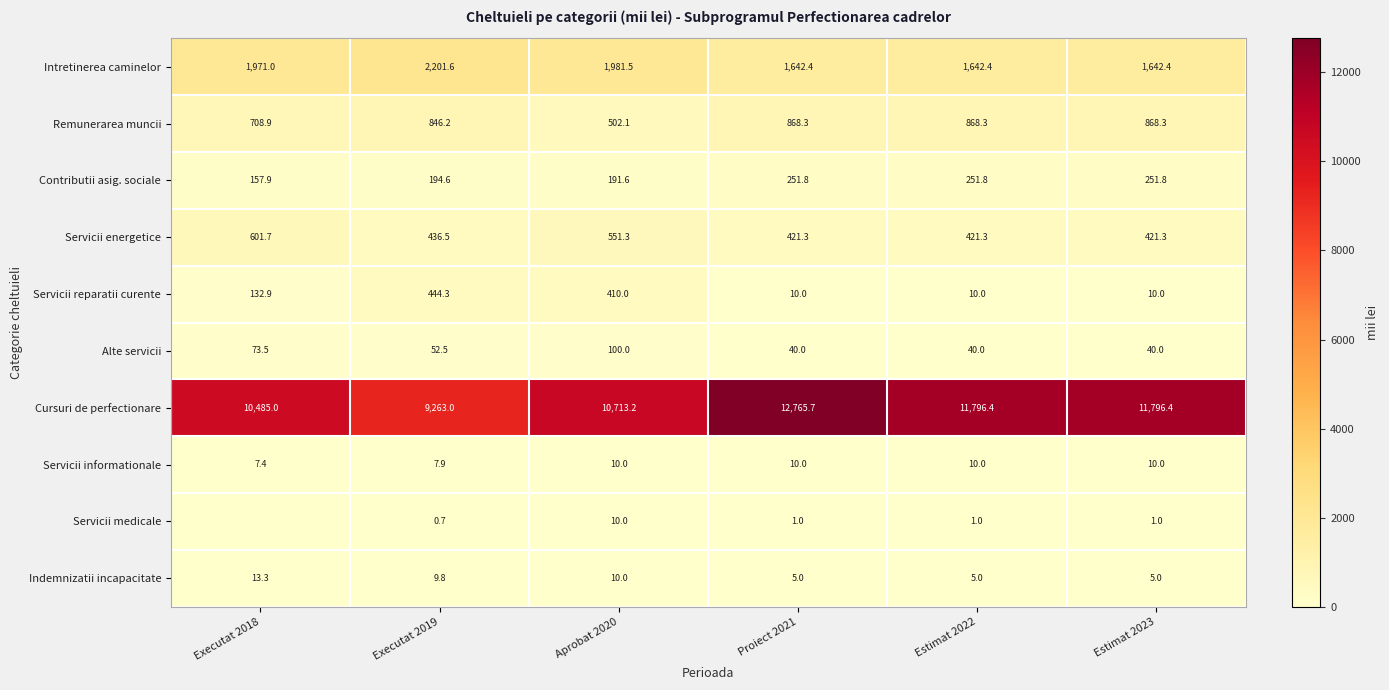

The Cursuri de perfectionare series shows 12765.7 at Proiect 2021. True or false?

True